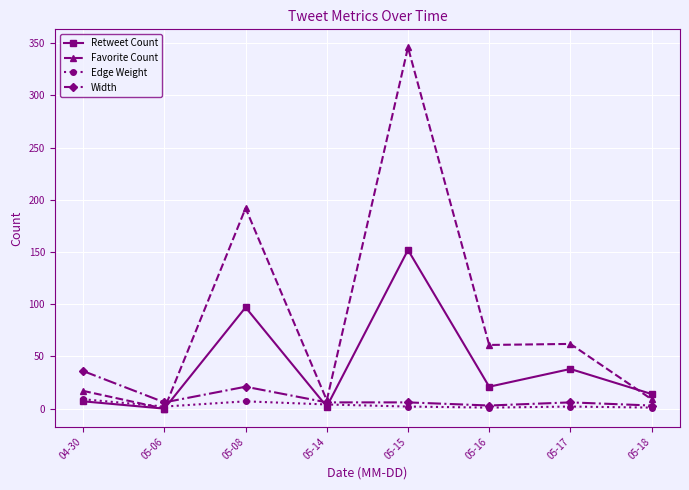

True or false: Favorite Count and Retweet Count cross at least once.

True